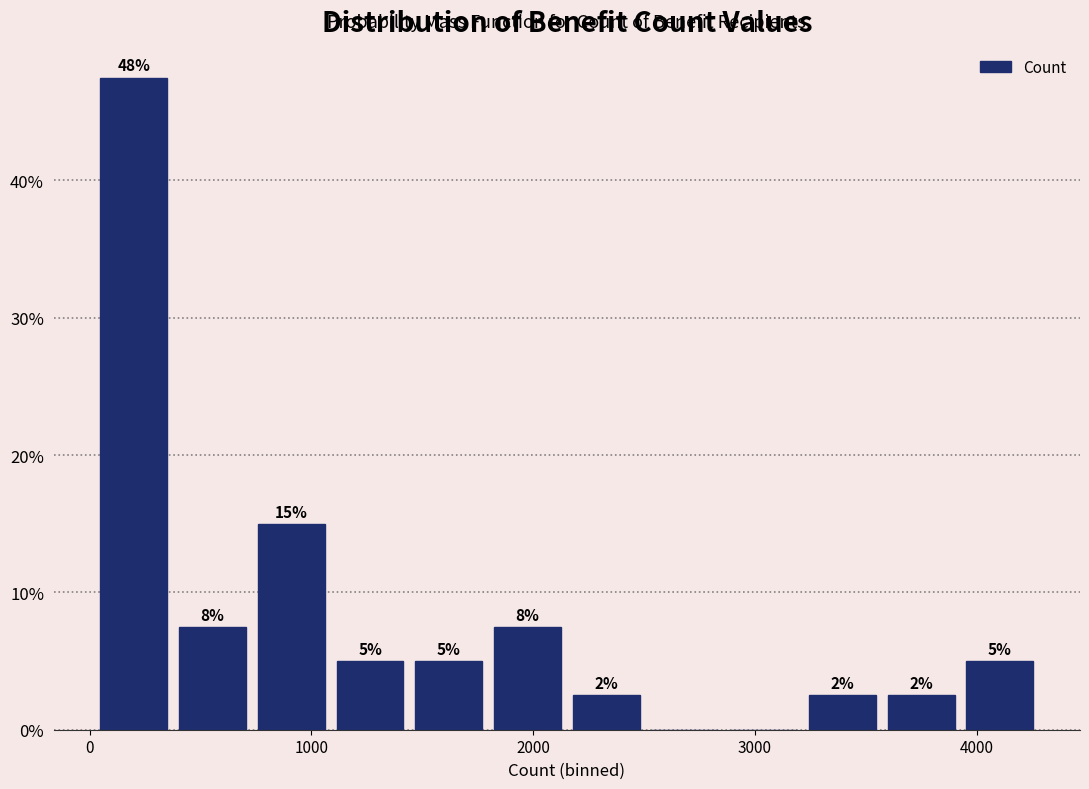

Around what value on the x-axis is the tallest bar? Give the approximate position of its centre, as read against the axis.

200